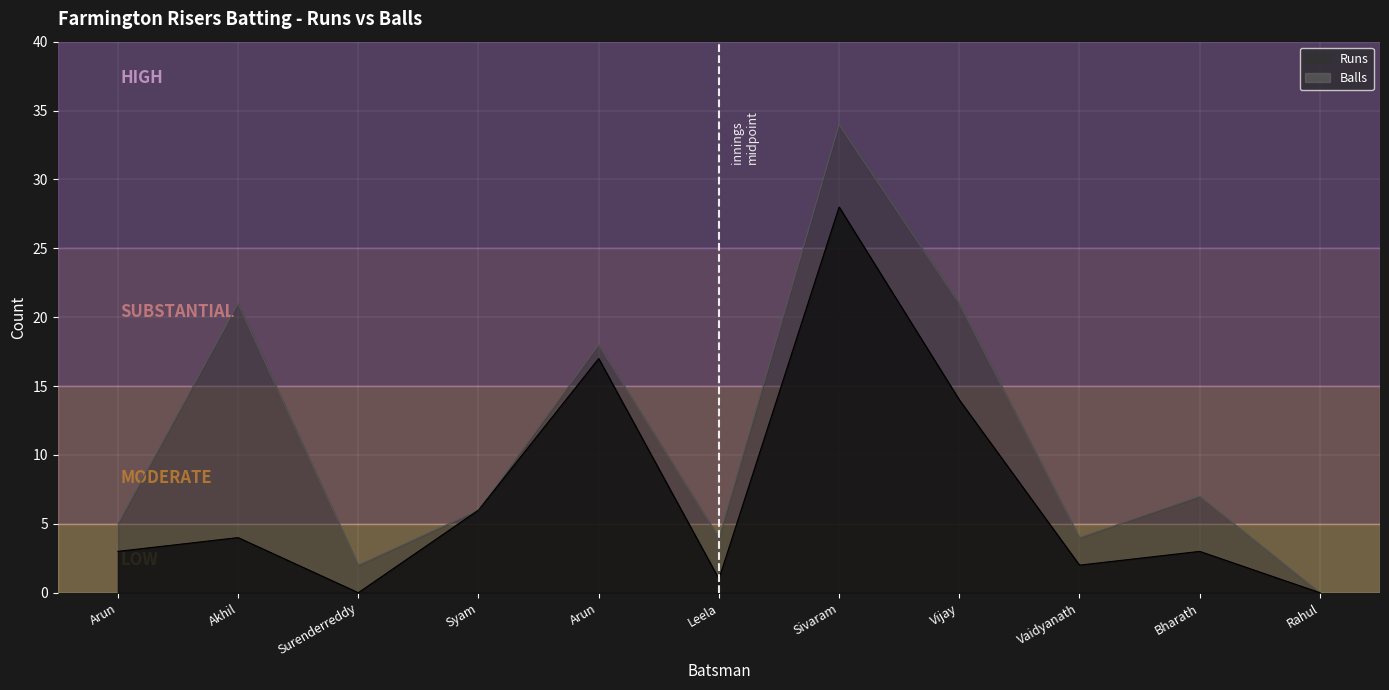

What is the sum of the Balls values at Arun and Leela?

9